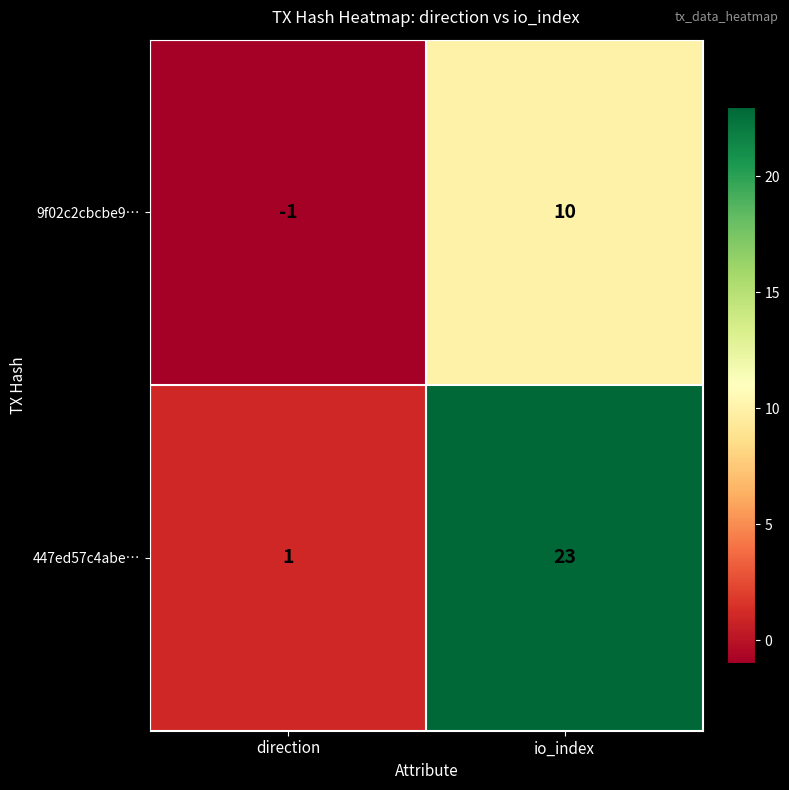

At which category is the sum across all series the highest?

io_index